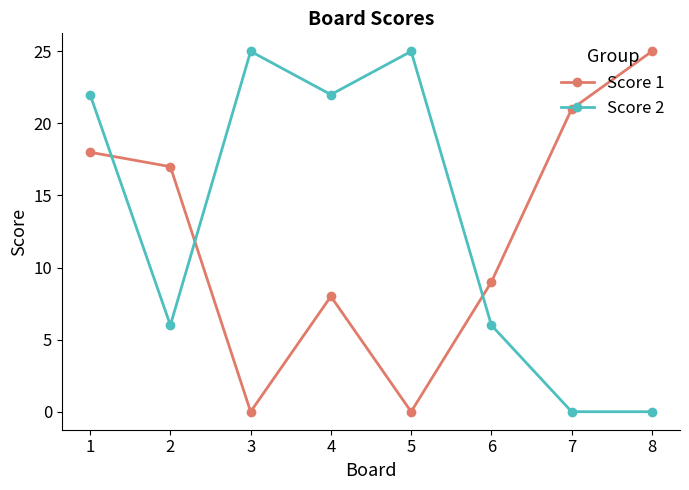

What is the value of the Score 2 point at the 6th from the left?

6